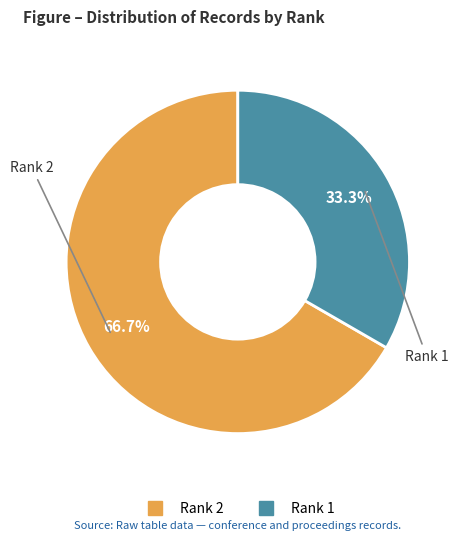

Do Rank 1 and Rank 2 together represent more than half of the pie?

Yes